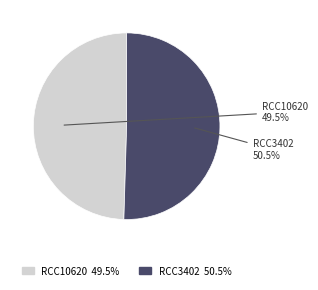

How much of the chart is everything except RCC3402?

49.5%